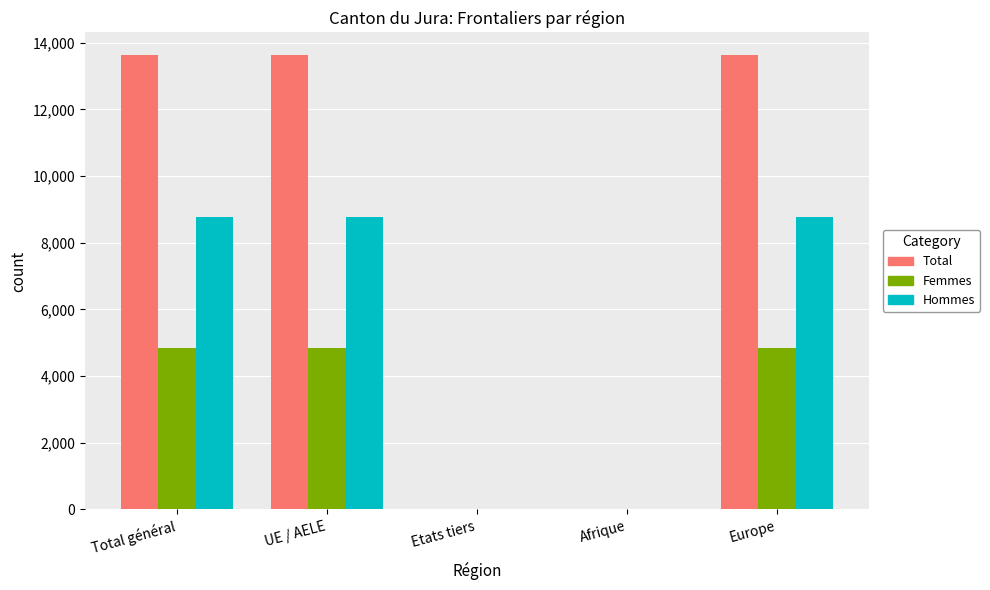

Which series changed the most between Afrique and Europe?

Total